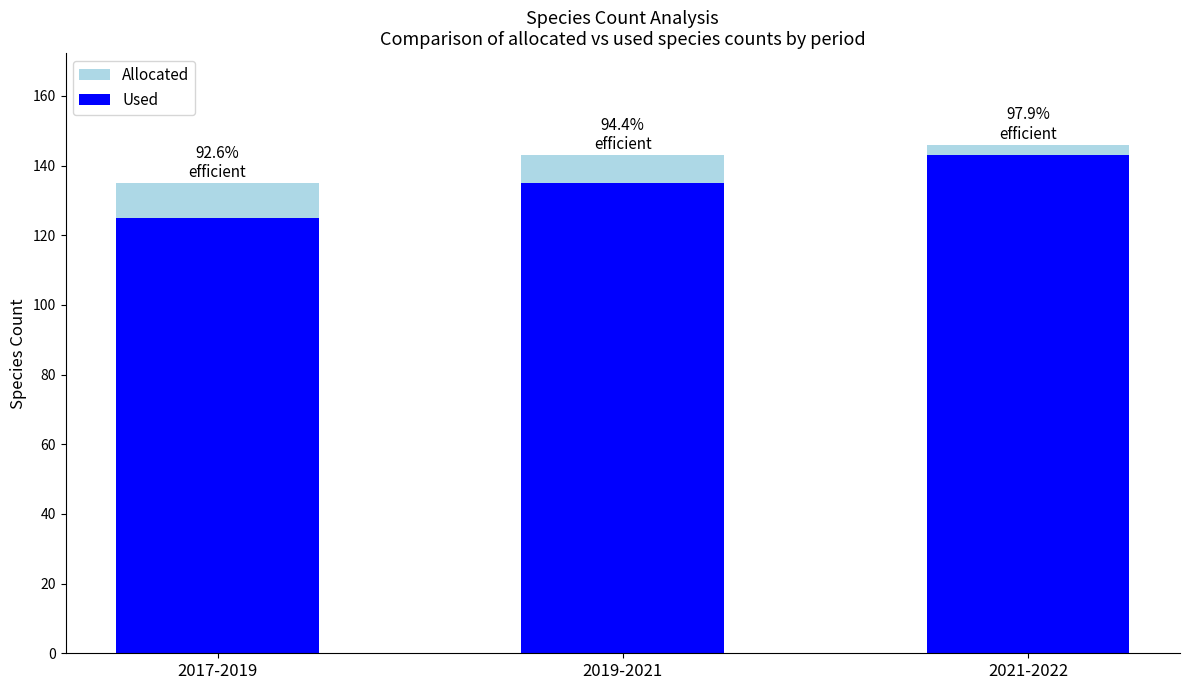

At which category is the sum across all series the highest?

2021-2022